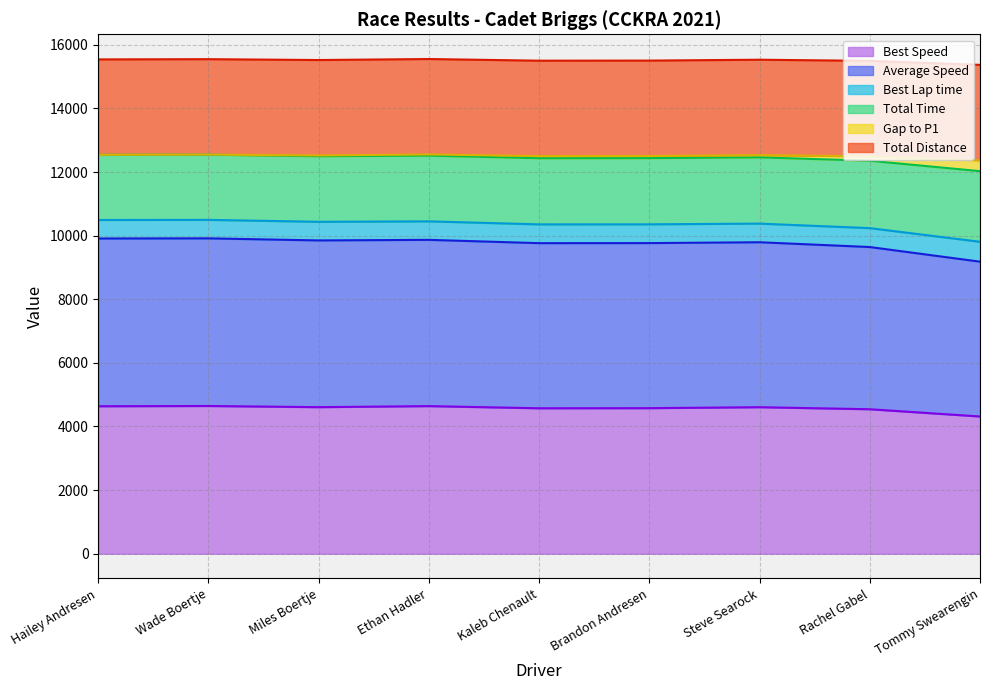

The Best Speed series shows 4636.4 at Hailey Andresen. True or false?

True